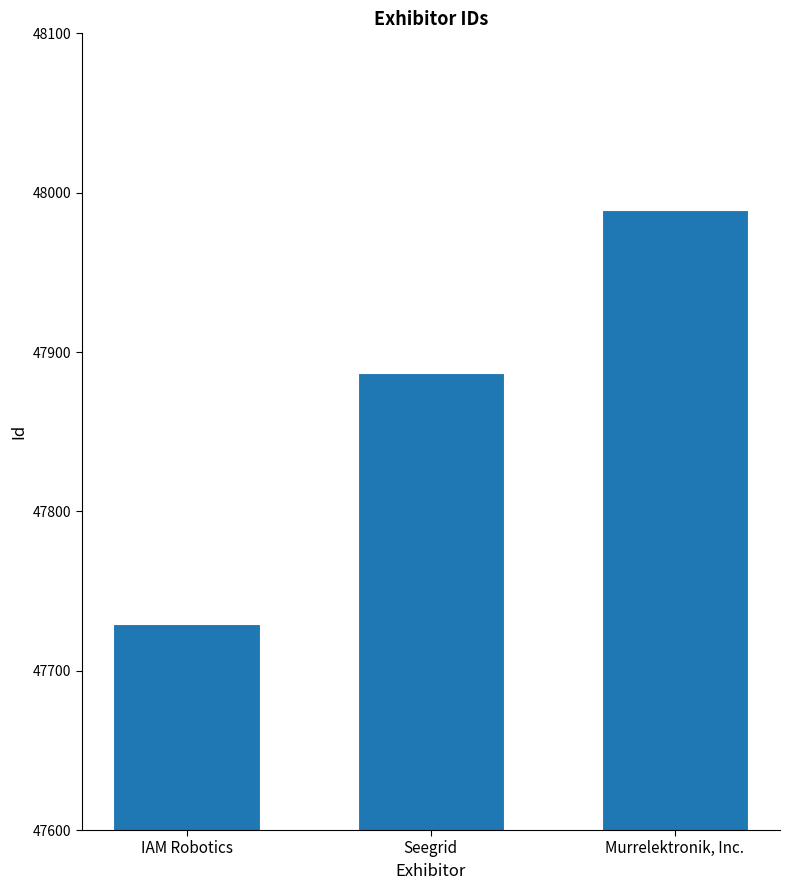

What is the difference between the maximum and second lowest values?

102